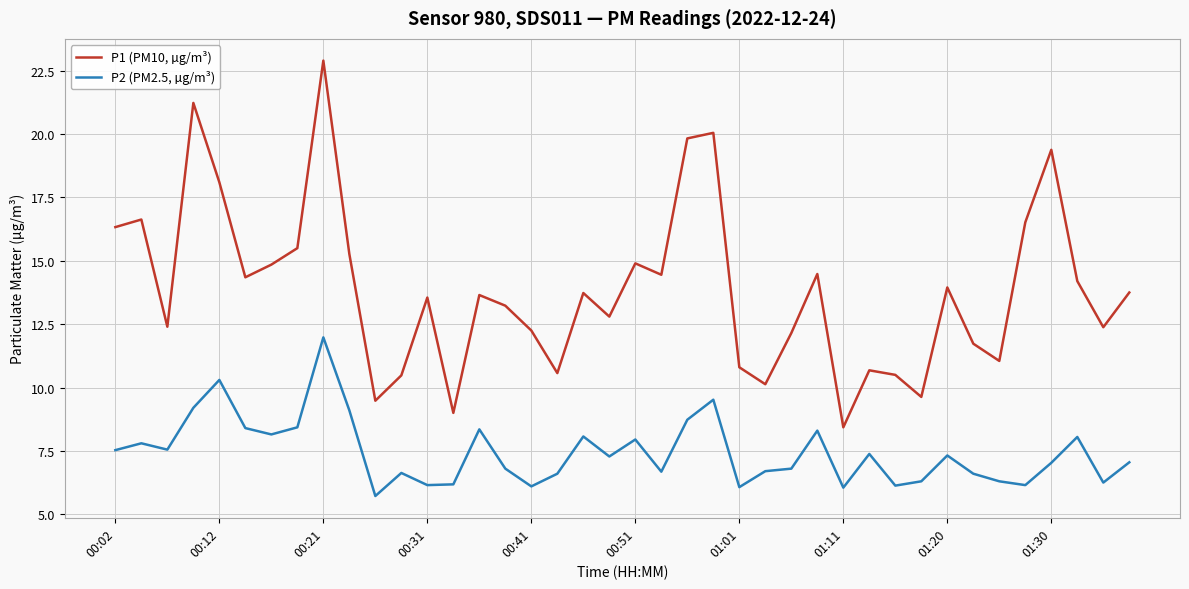

What are all the series names shown in the legend?

P1 (PM10, µg/m³), P2 (PM2.5, µg/m³)